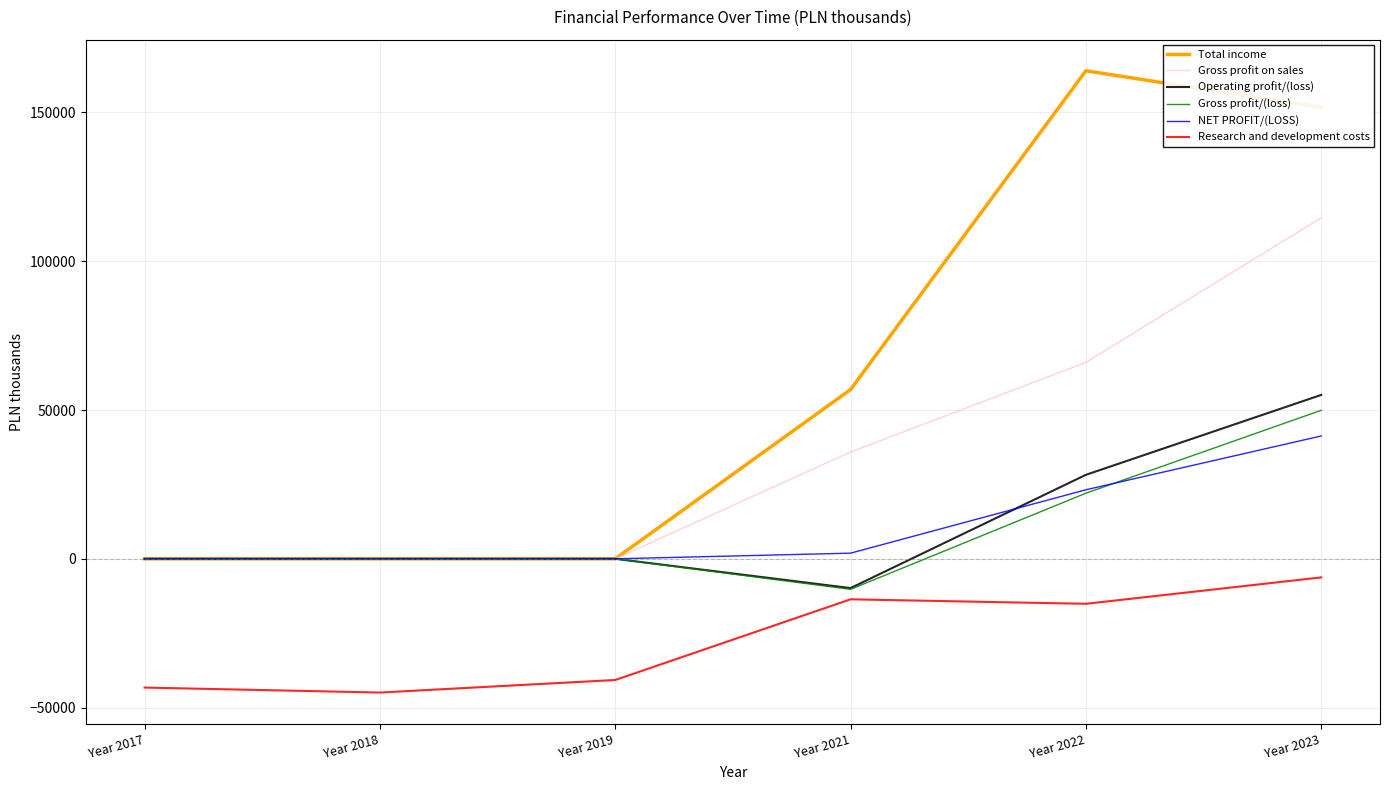

At how many categories does at least one series exceed 63451?

2